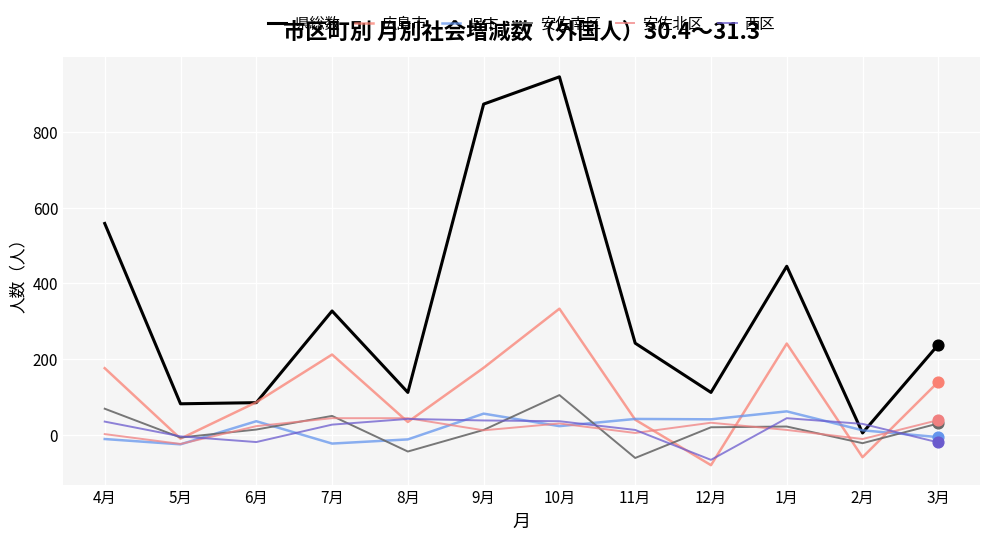

Does the chart have visible grid lines?

Yes